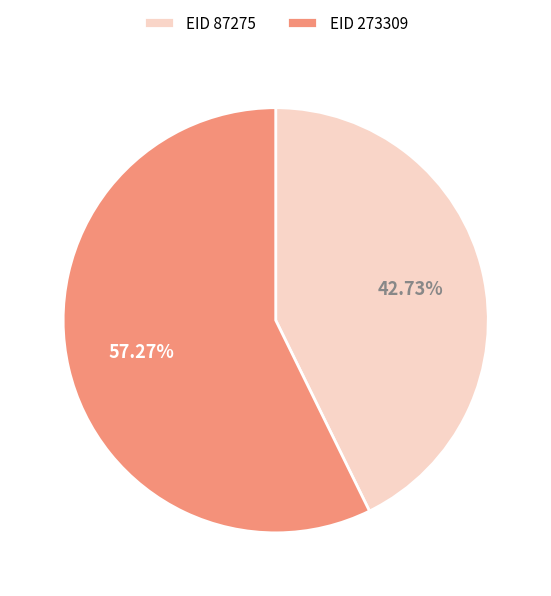

What is the largest slice in the pie chart?

EID 273309